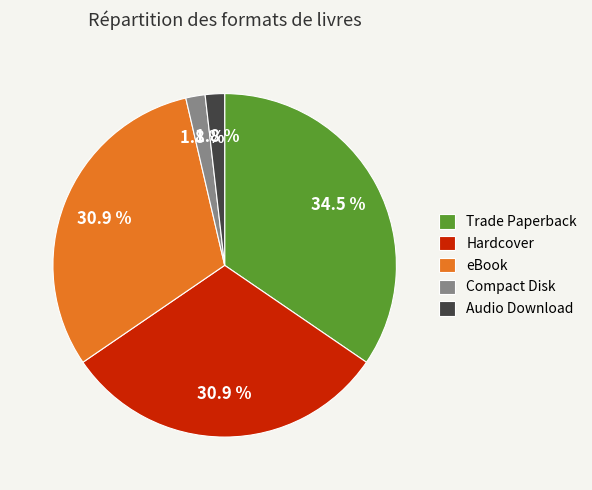

Which slice is the largest?

Trade Paperback